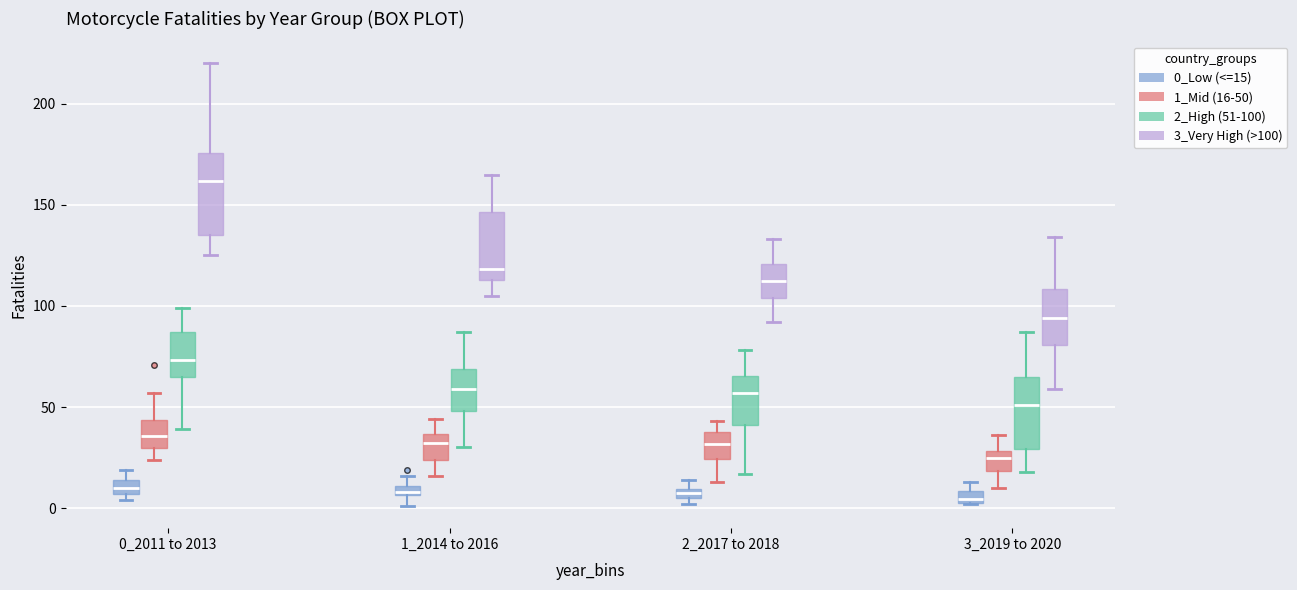

Where is the lower edge of the box for 2_2017 to 2018 (2_High (51-100)) on the y-axis? The values are not printed on the chart, so give them approximately, as read against the axis.

40